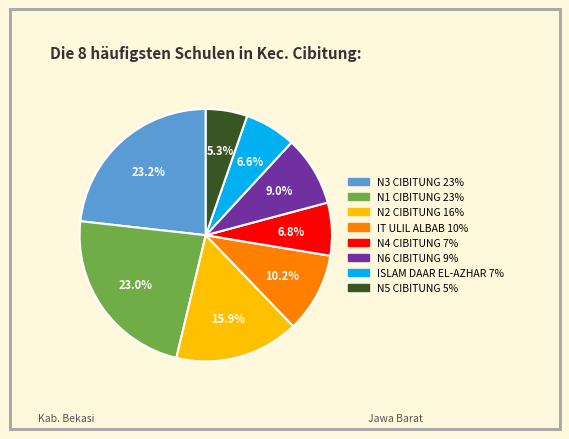

What is the smallest slice in the pie chart?

N5 CIBITUNG 5%